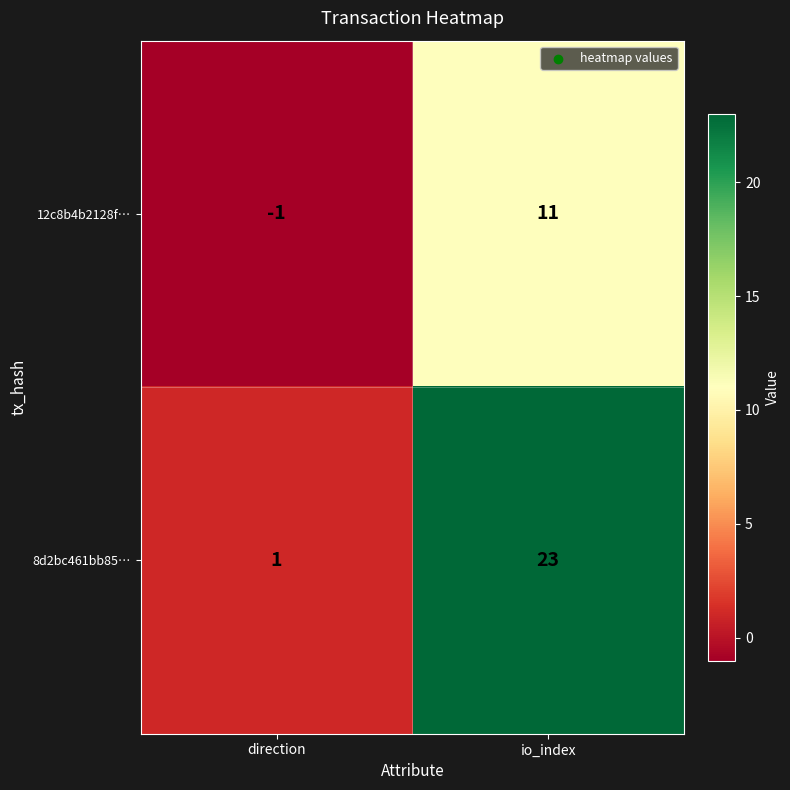

What value does the 12c8b4b2128f… series have at io_index?

11